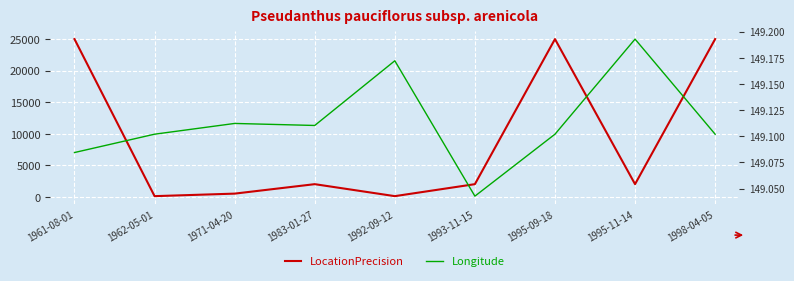

After their last crossing, which series has the higher values: Longitude or LocationPrecision?

LocationPrecision